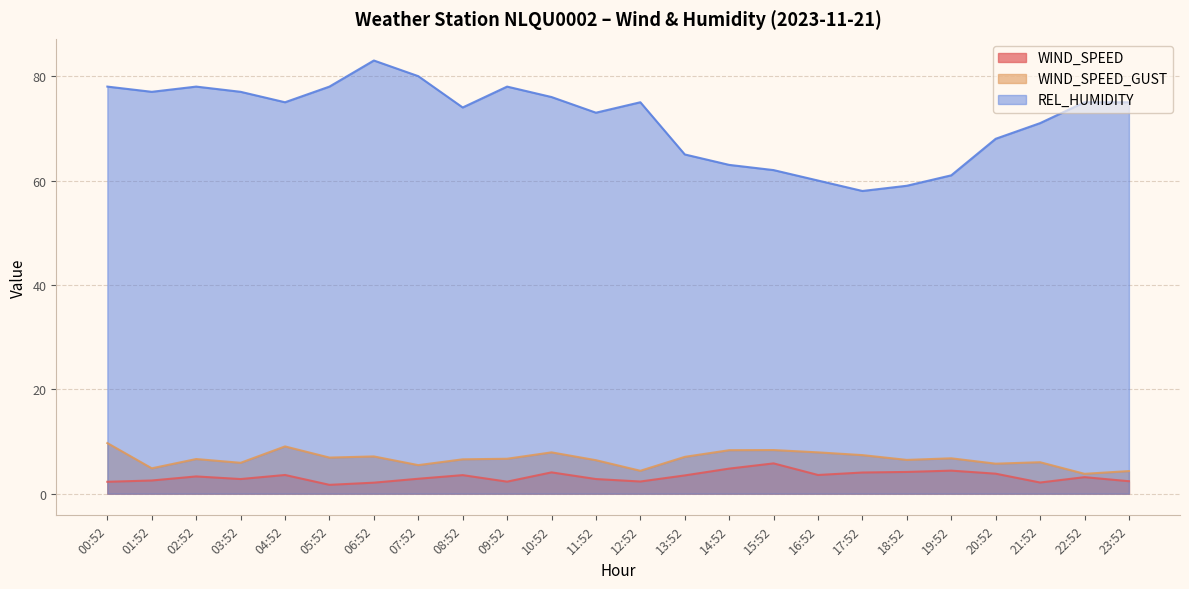

How many lines are shown in the chart?

3